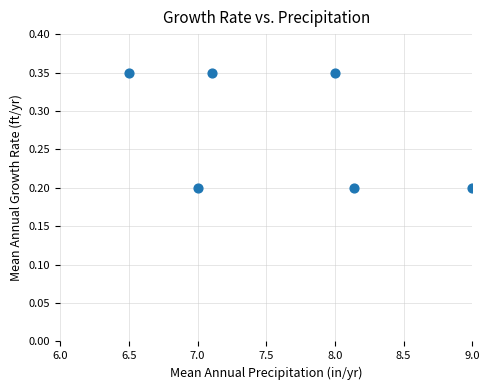

What is the average X value?

7.6